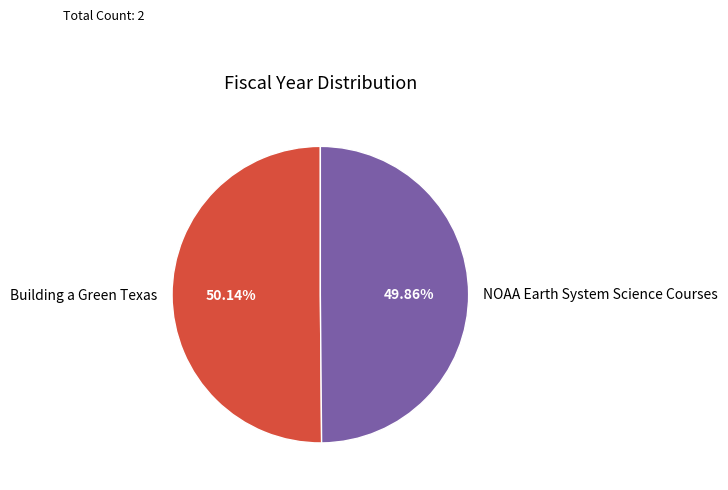

Is the sum of Building a Green Texas and NOAA Earth System Science Courses greater than half?

Yes